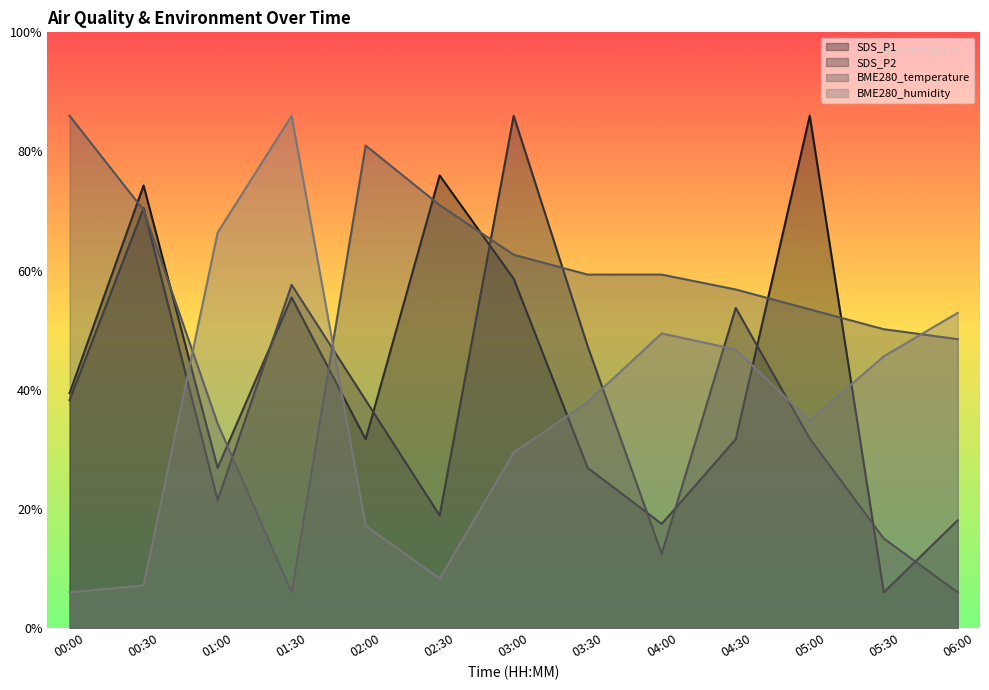

How many series are shown in this chart?

4